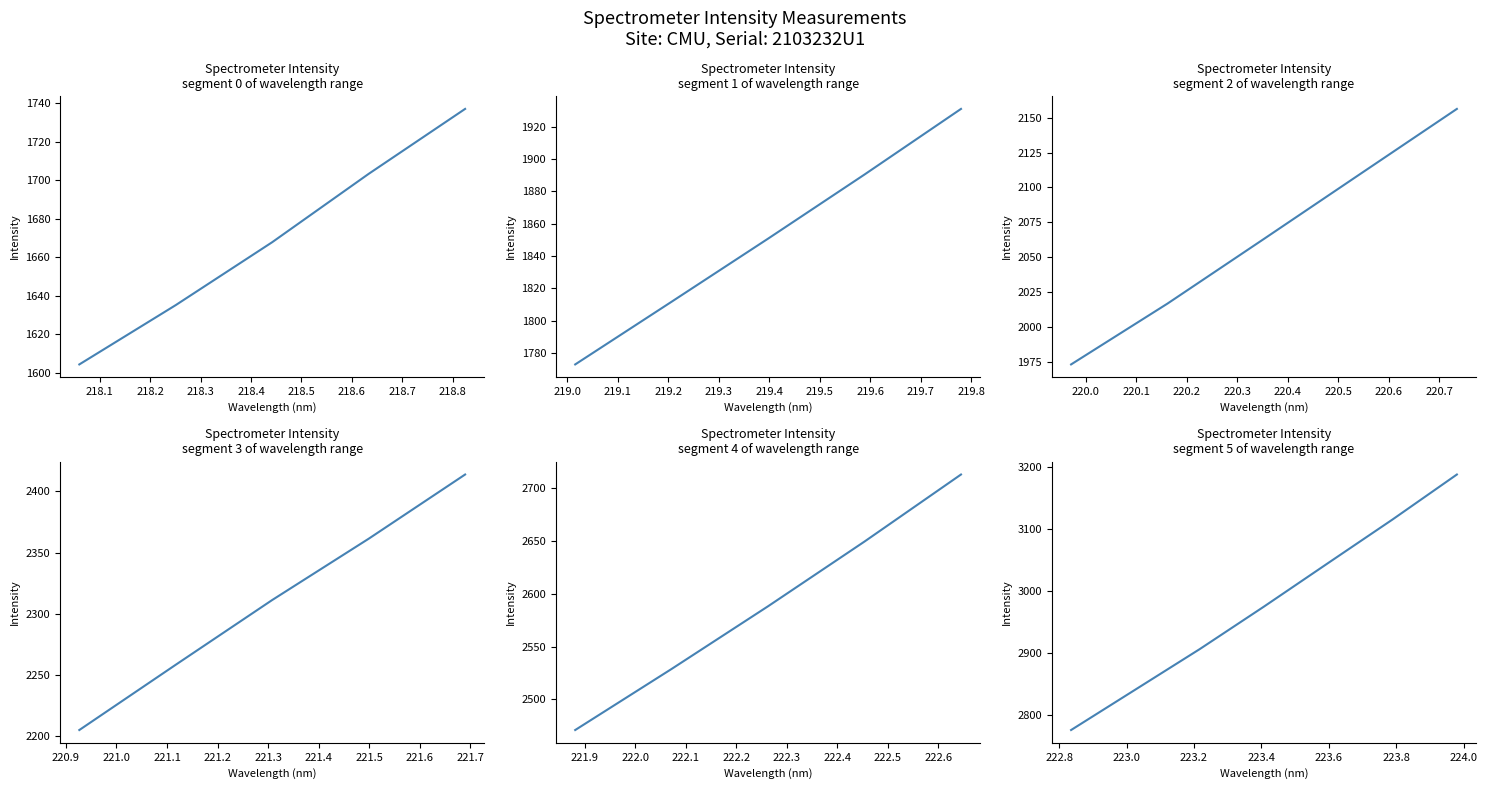

Reading left to right, transcribe all the data shown in this chart.

1604.3	1635.1	1667.8	1703.3	1737.0	1772.9	1811.7	1850.8	1890.5	1931.1	1973.0	2016.7	2063.1	2109.8	2156.4	2205.2	2258.5	2311.2	2361.2	2413.7	2471.0	2528.9	2588.2	2649.4	2712.9	2776.5	2841.7	2906.9	2975.5	3045.8	3115.9	3188.3